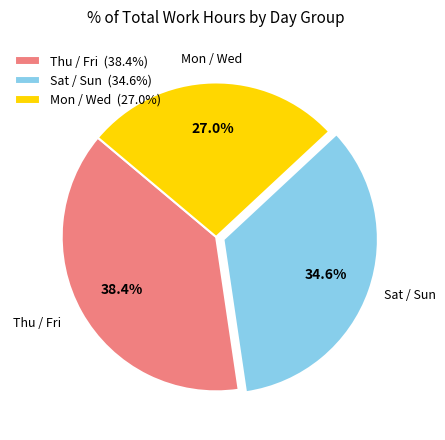

Which slice is the smallest?

Mon / Wed